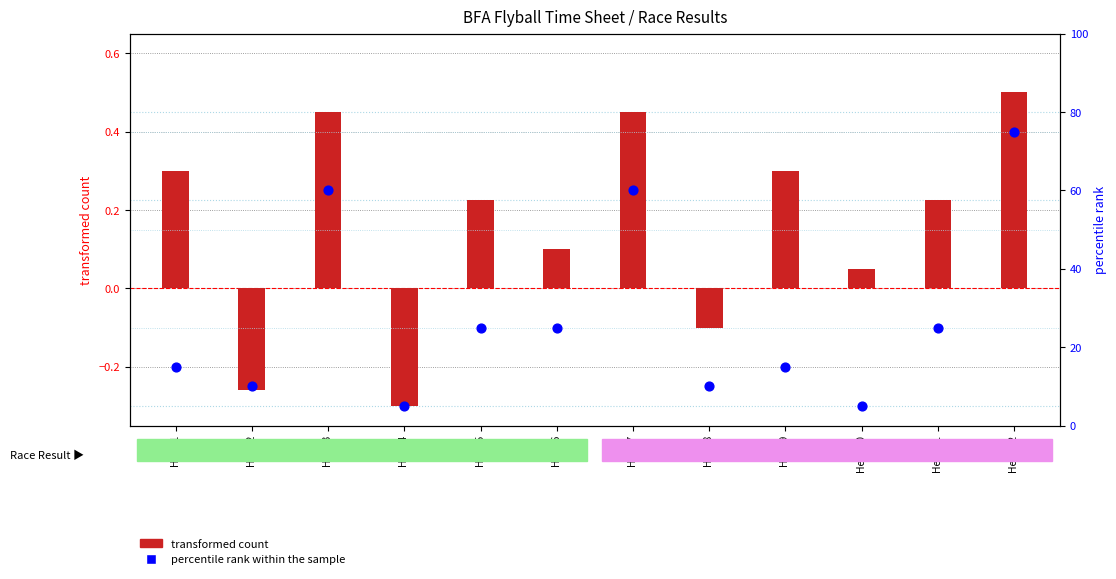

At how many categories does at least one series exceed 22?

6